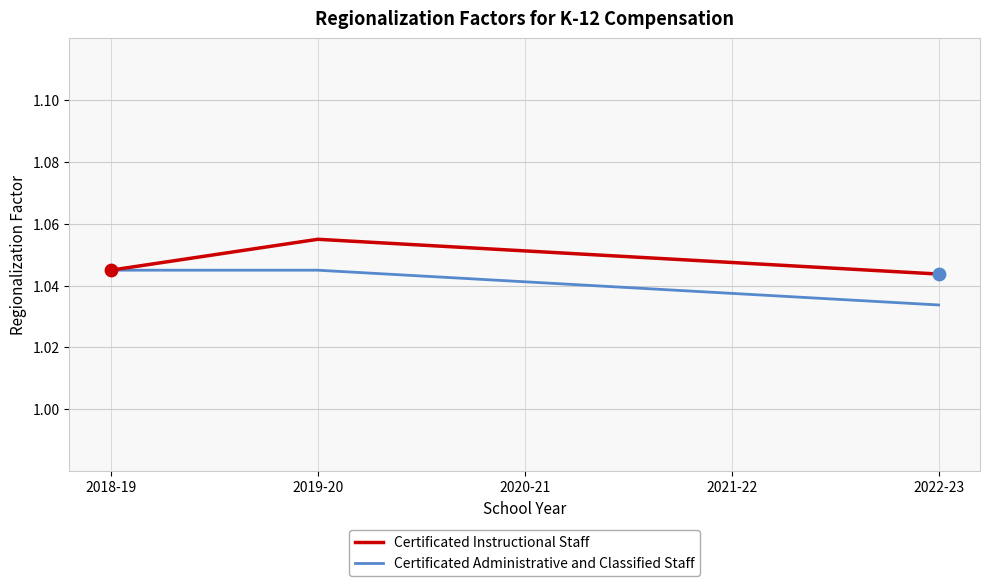

What are all the series names shown in the legend?

Certificated Instructional Staff, Certificated Administrative and Classified Staff